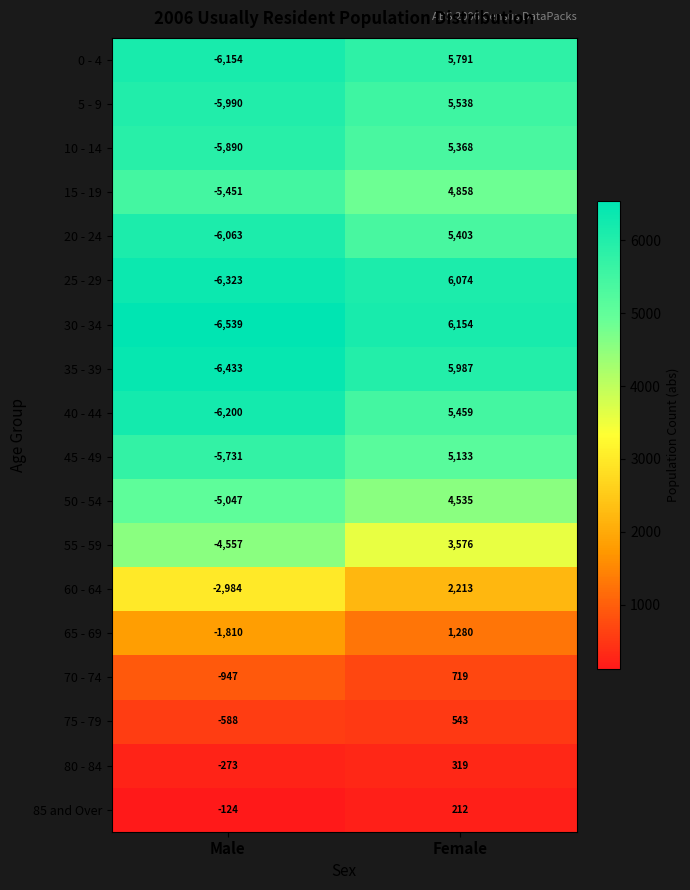

What is the approximate value of 20 - 24 at Male, to the nearest 50?

-6050